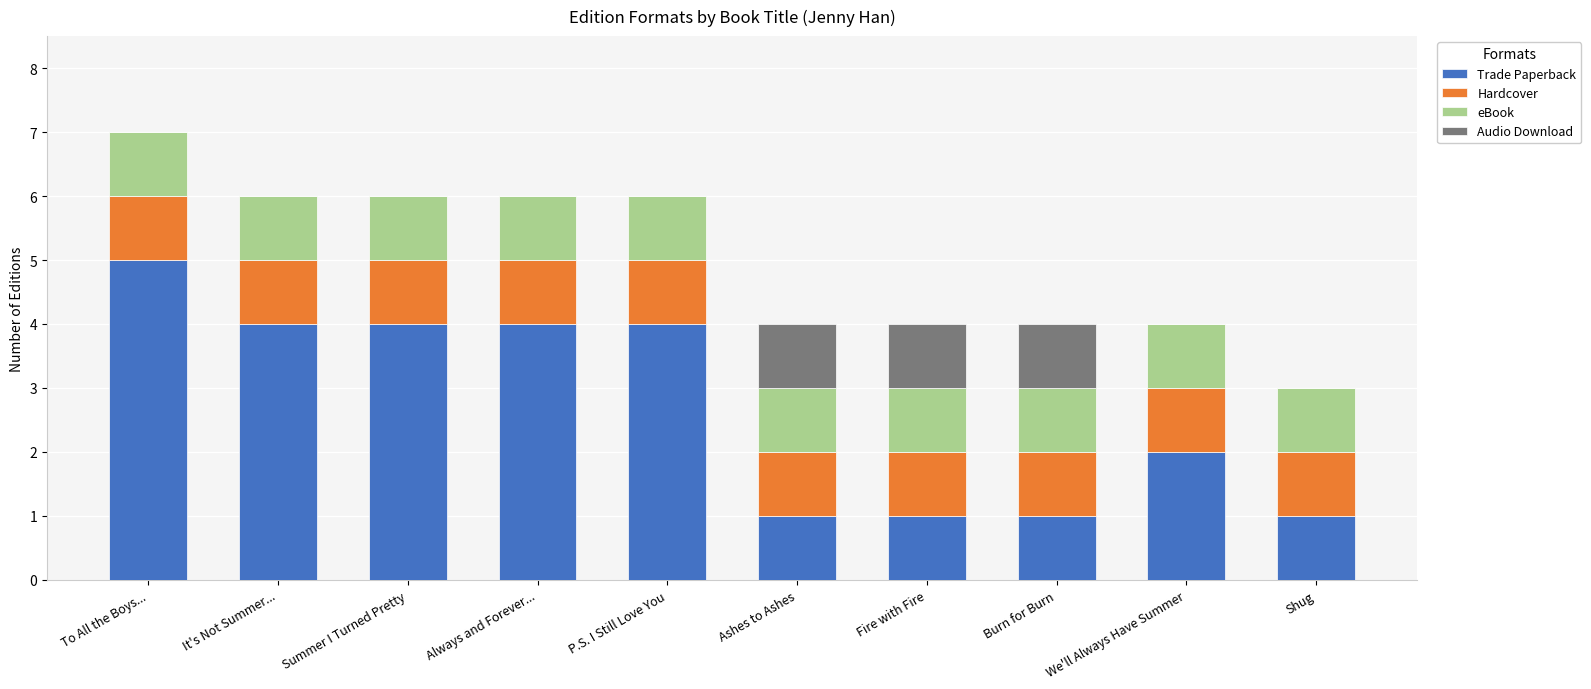

At which label does Trade Paperback reach its peak?

To All the Boys...